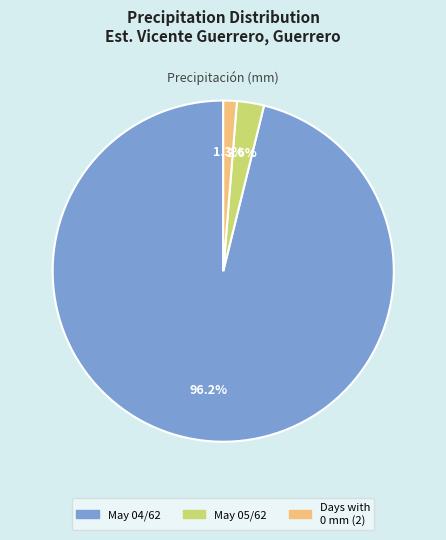

Is there a majority slice in this chart?

Yes